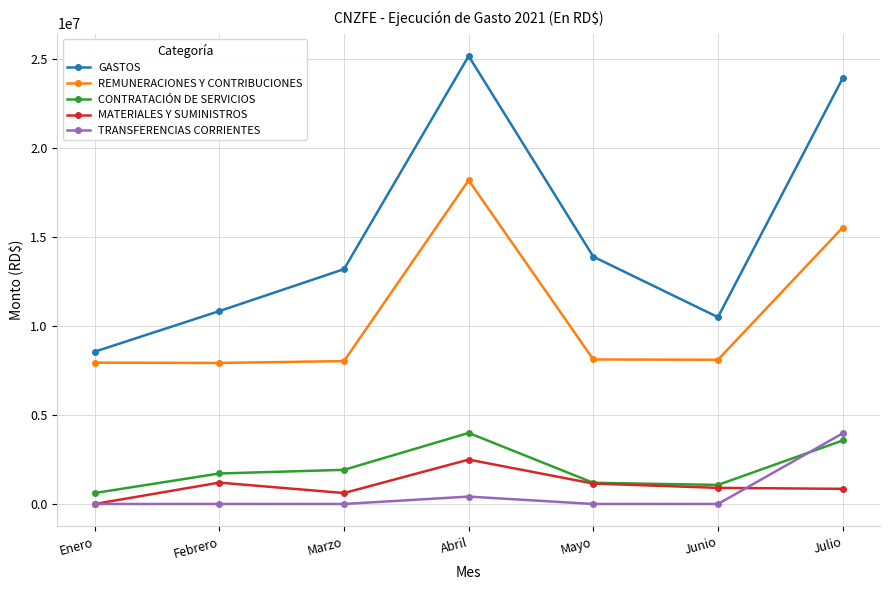

True or false: TRANSFERENCIAS CORRIENTES has a value of 2383777.3 at Febrero.

False